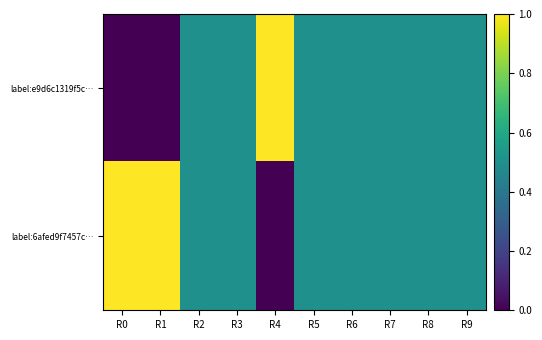

Reading right to left, transcribe all the data shown in this chart.

label:e9d6c1319f5c…: R9=0.5	R8=0.5	R7=0.5	R6=0.5	R5=0.5	R4=1.0	R3=0.5	R2=0.5	R1=0.0	R0=0.0
label:6afed9f7457c…: R9=0.5	R8=0.5	R7=0.5	R6=0.5	R5=0.5	R4=0.0	R3=0.5	R2=0.5	R1=1.0	R0=1.0